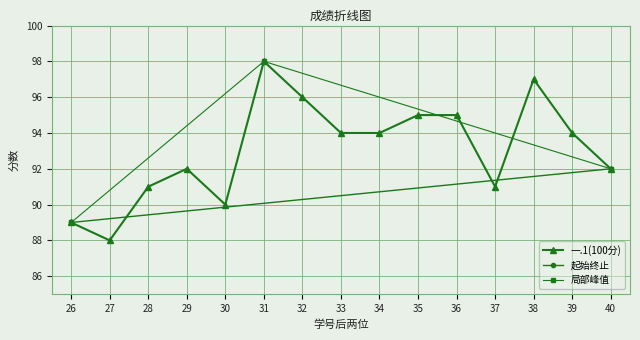

Where is the first local maximum for 一.1(100分)?

29